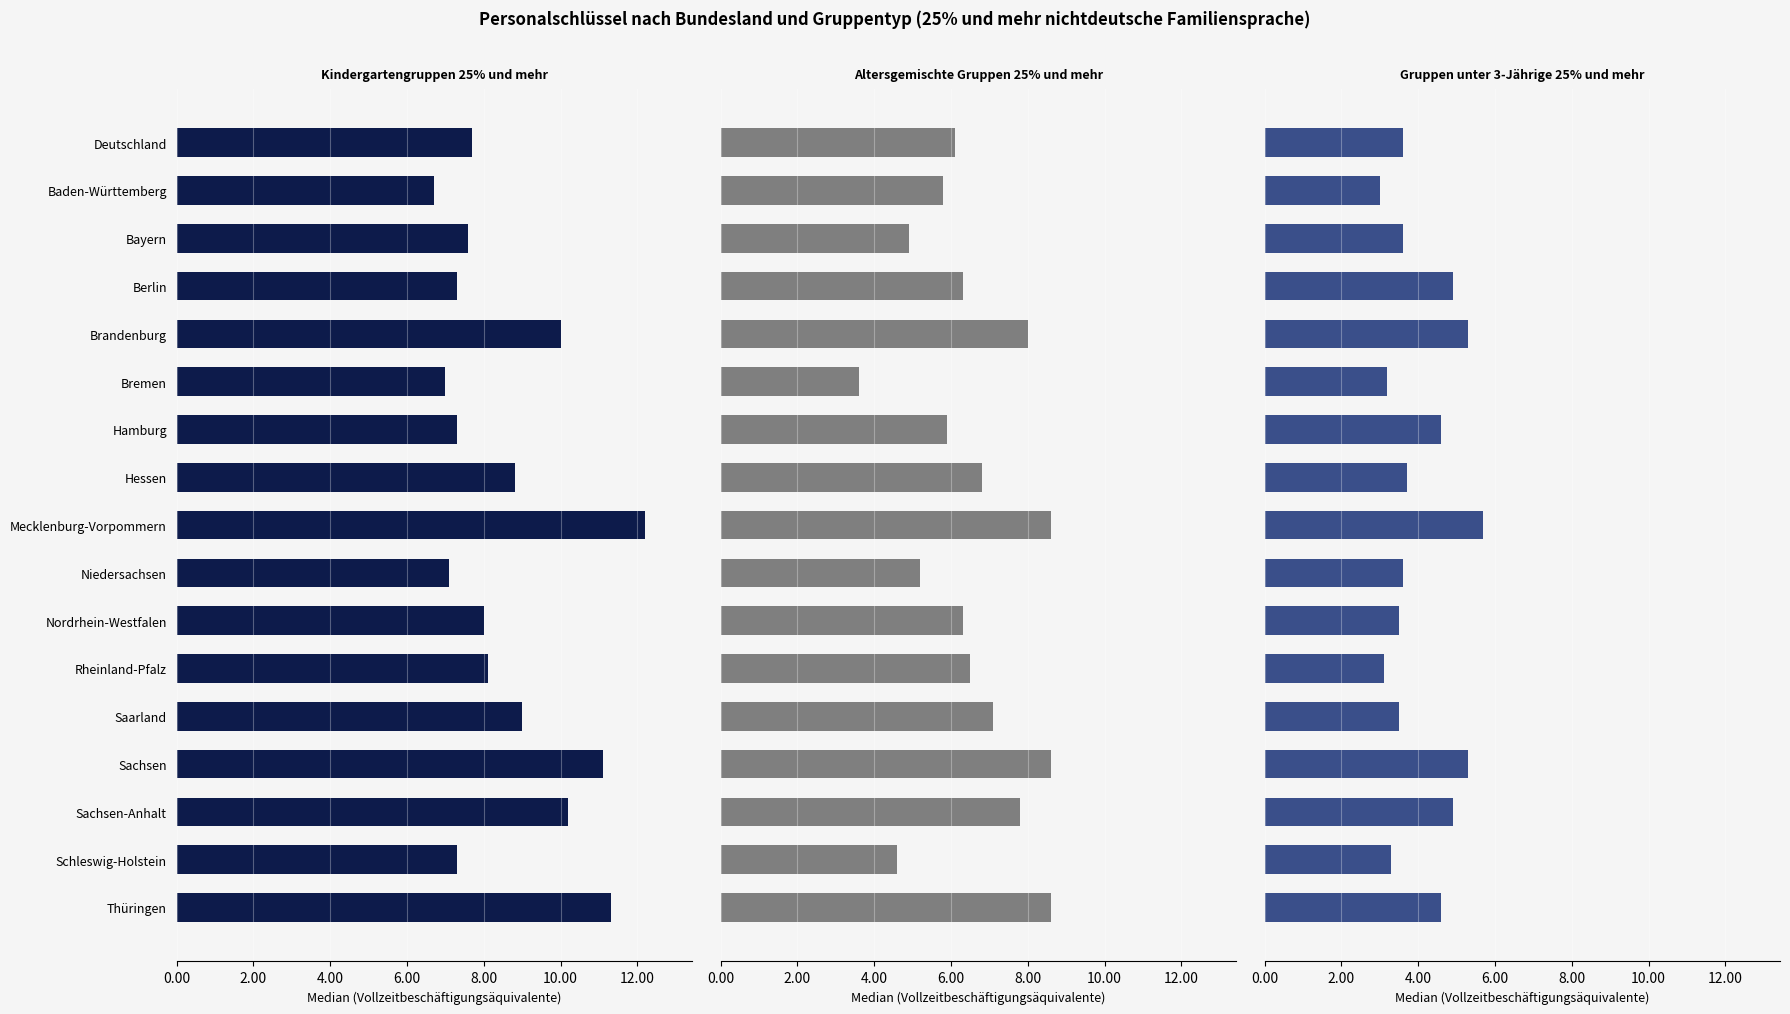

Between Nordrhein-Westfalen and Bayern, which is larger?

Nordrhein-Westfalen